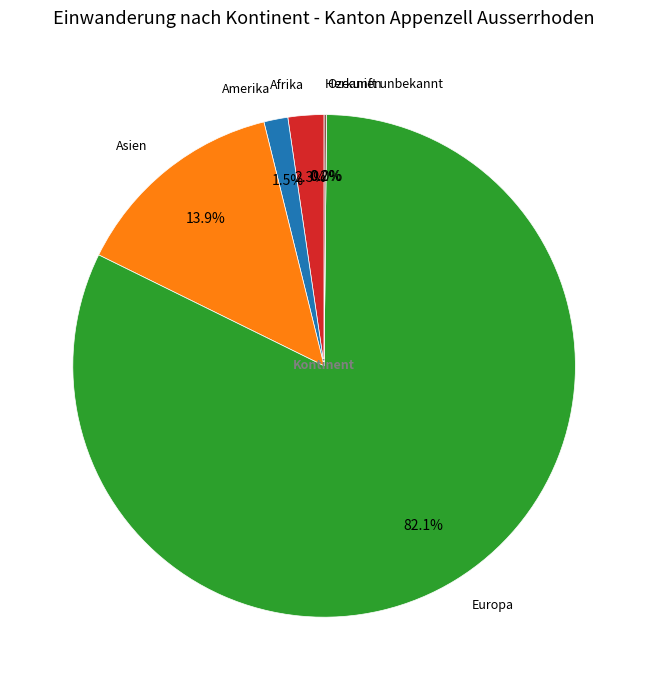

How many slices are in this pie chart?

6